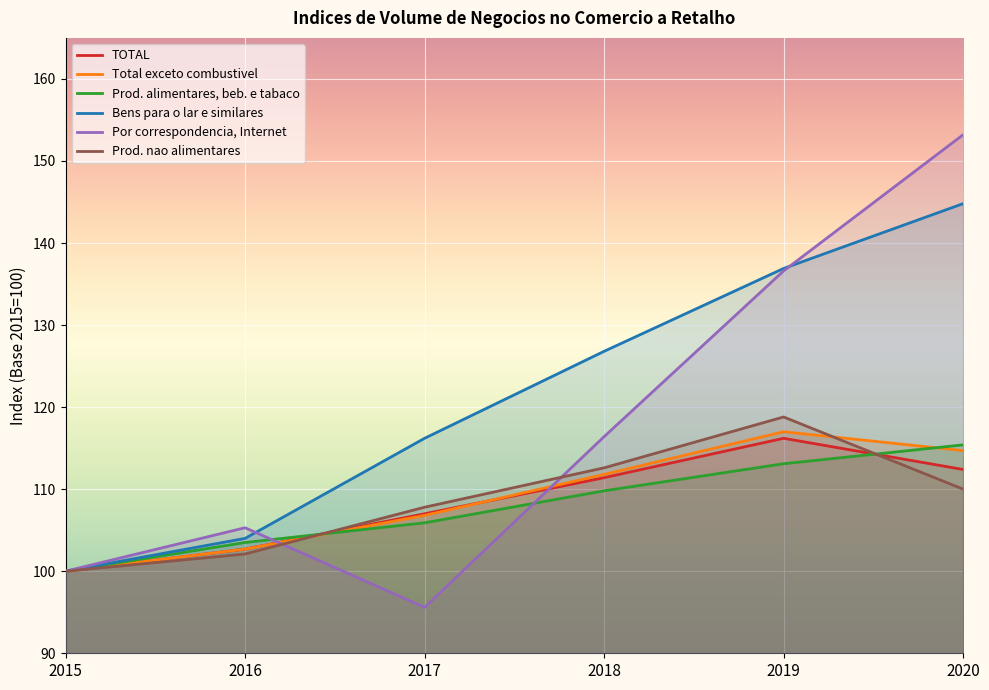

In Total exceto combustivel, how many points are higher than both neighbors (excluding endpoints)?

1